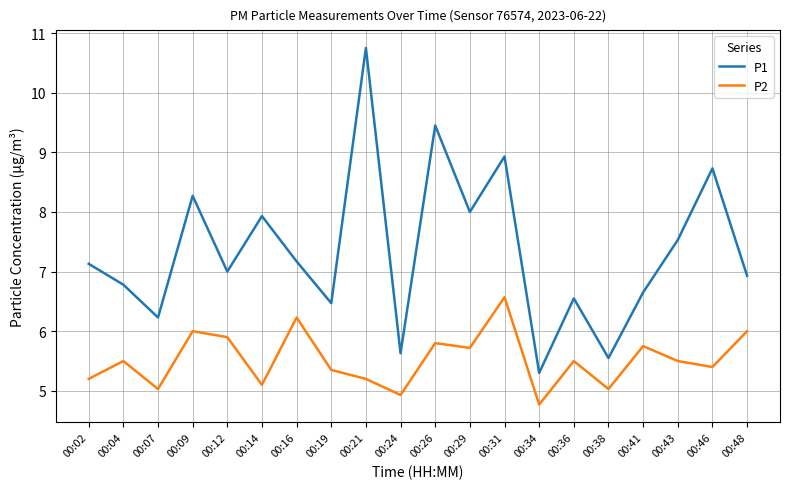

Which category has the lowest value across all series?

00:34